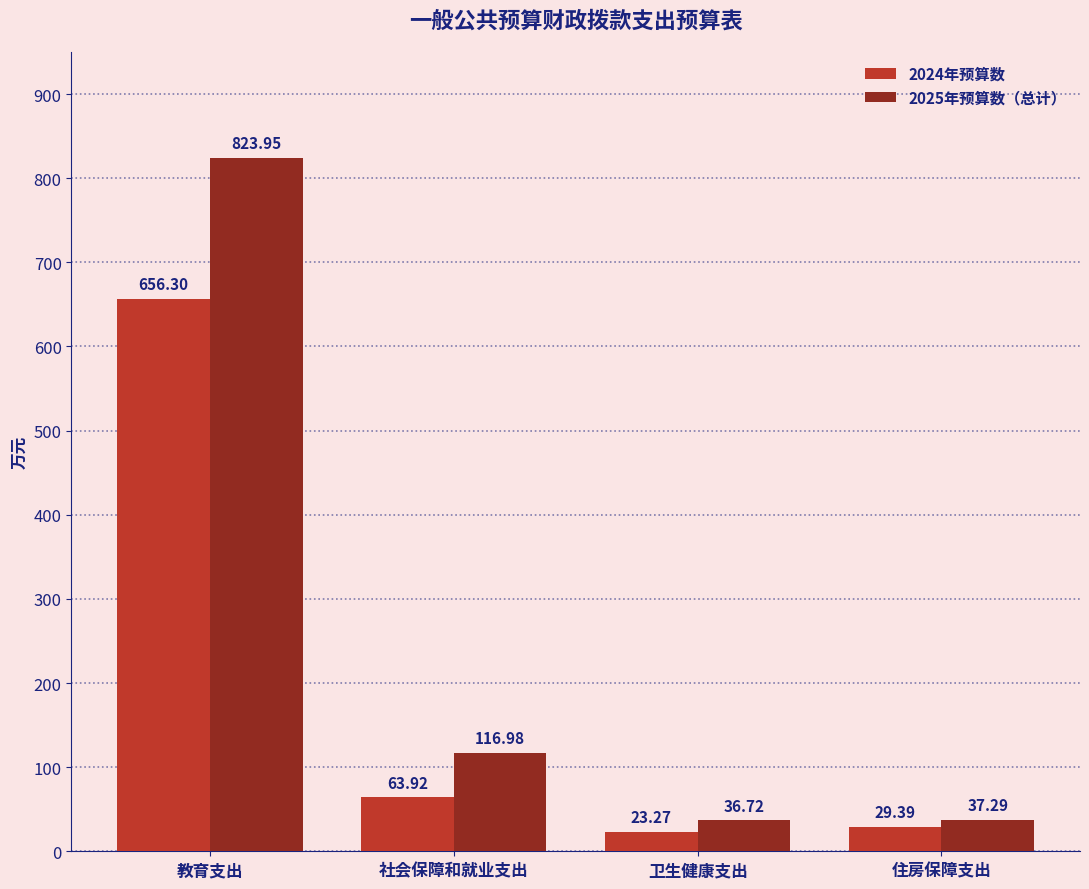

Which series has the widest spread of values?

2025年预算数（总计）